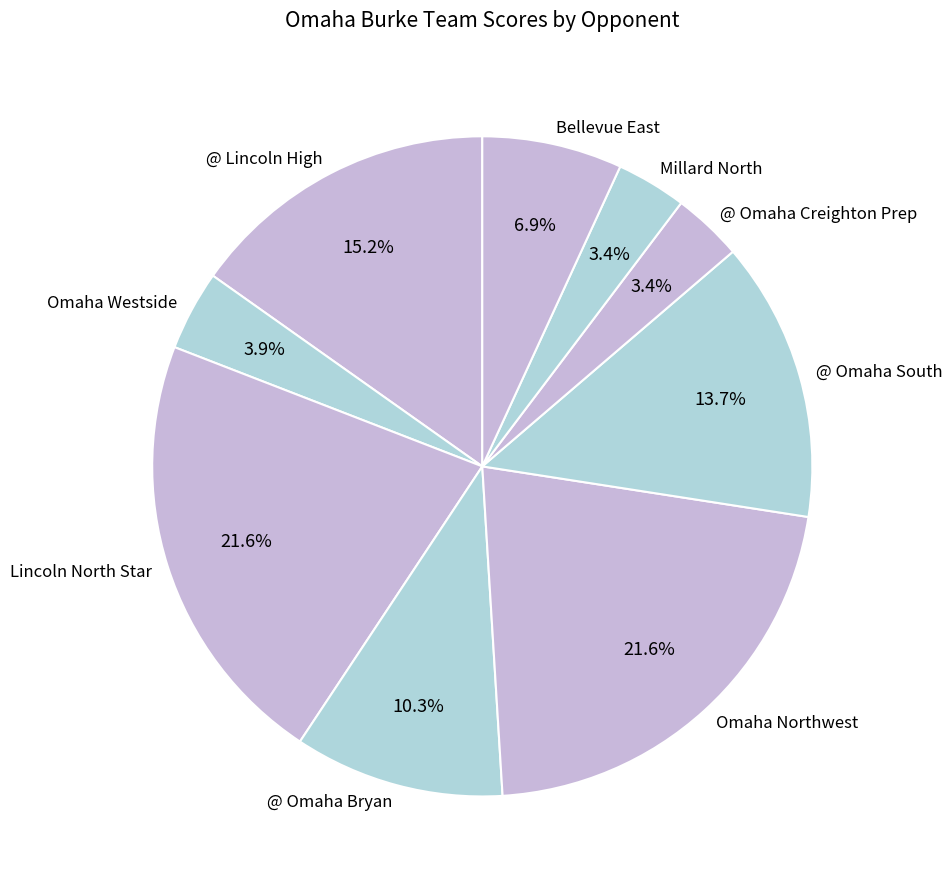

Between @ Lincoln High and Millard North, which is larger?

@ Lincoln High